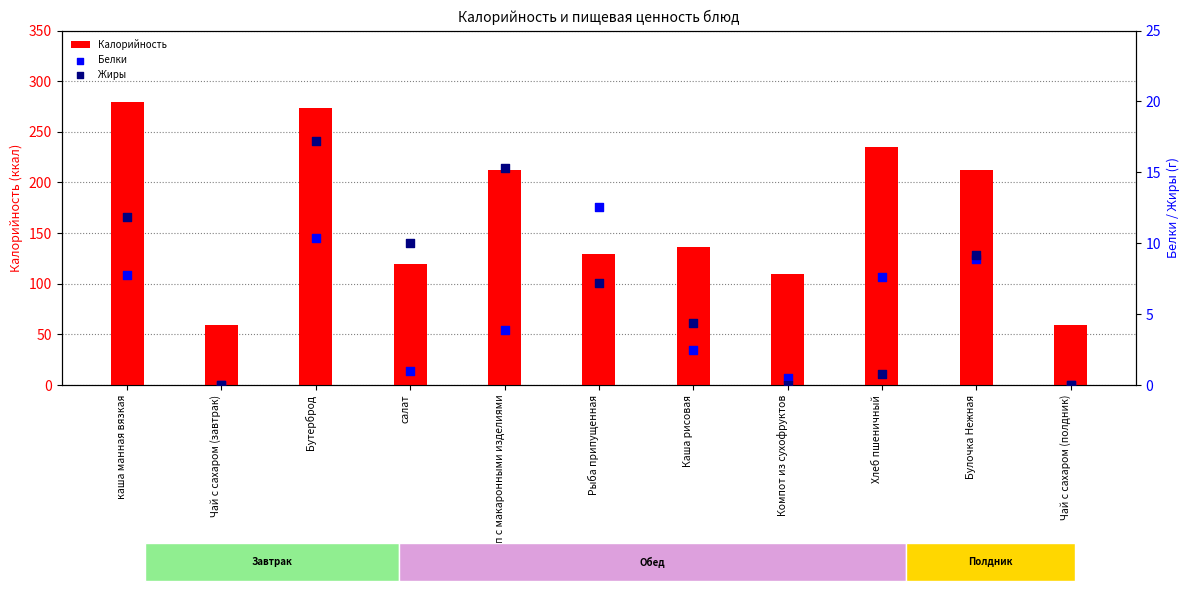

What is the total value across all series at Бутерброд?

301.6